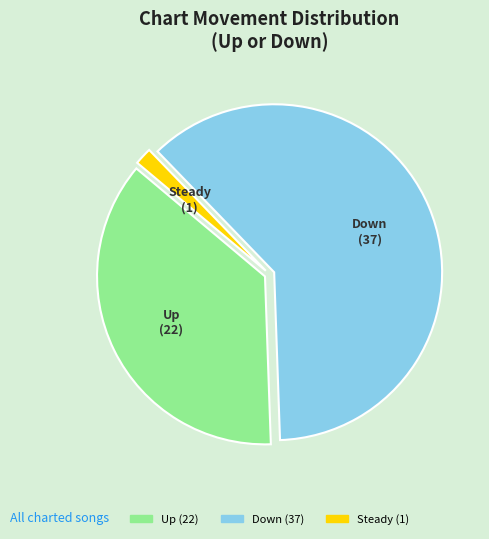

To the nearest percent, what is the difference between the largest and smallest slice percentages?

60%